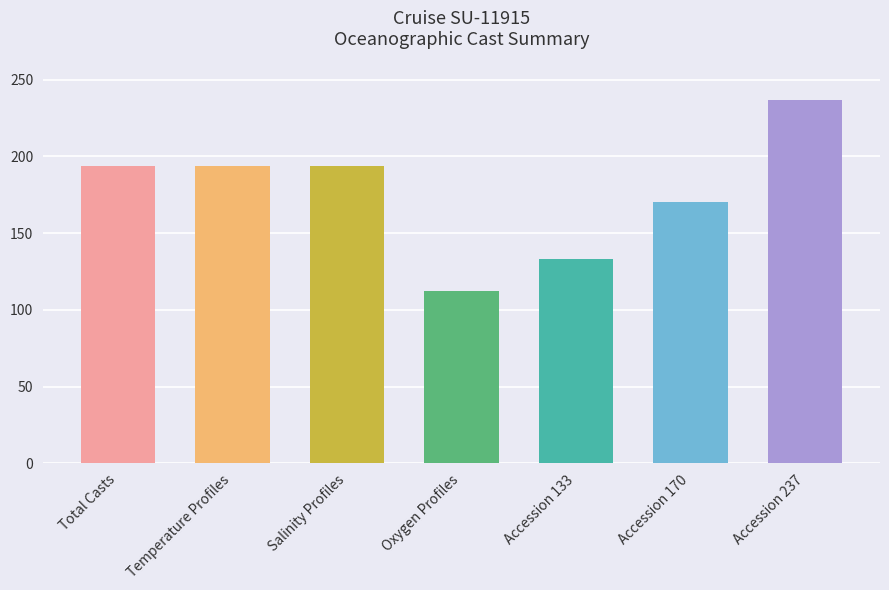

What is the label of the 5th bar from the left?

Accession 133